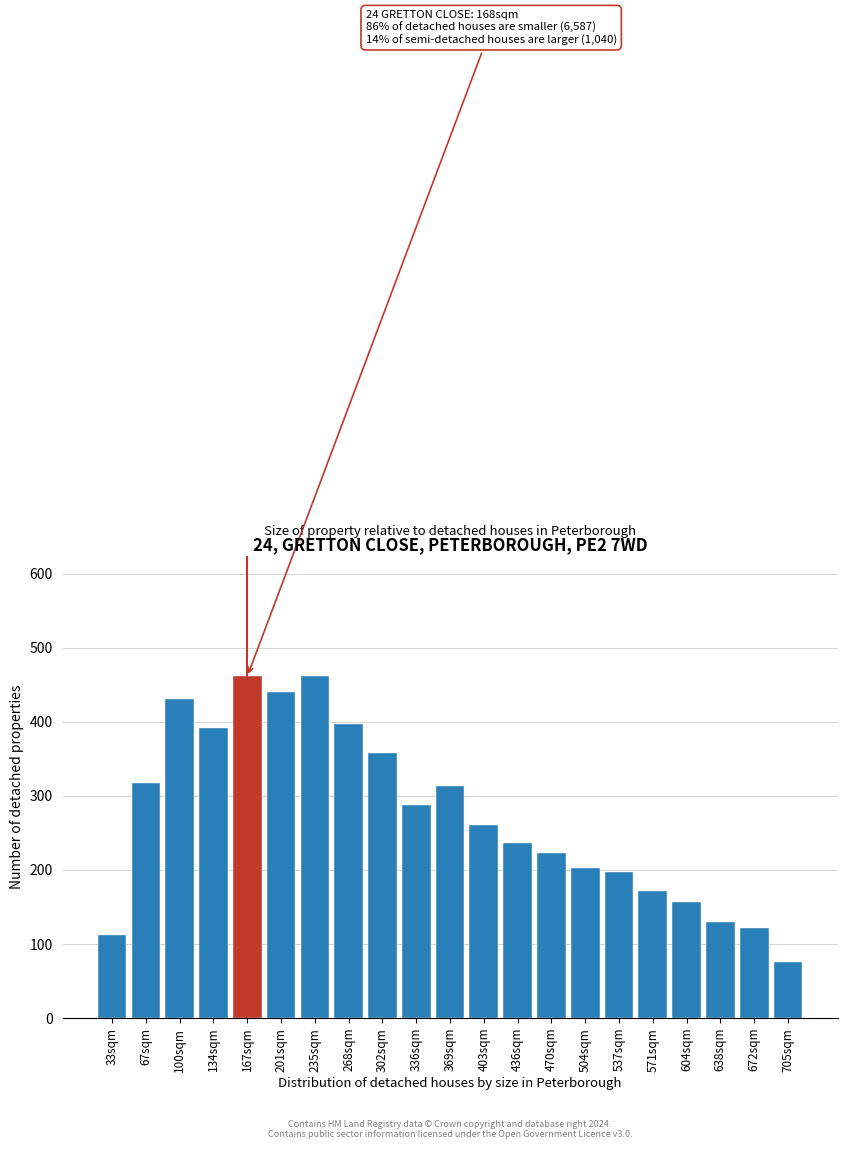

What is the ratio of the value at 67sqm to the value at 705sqm?

4.2